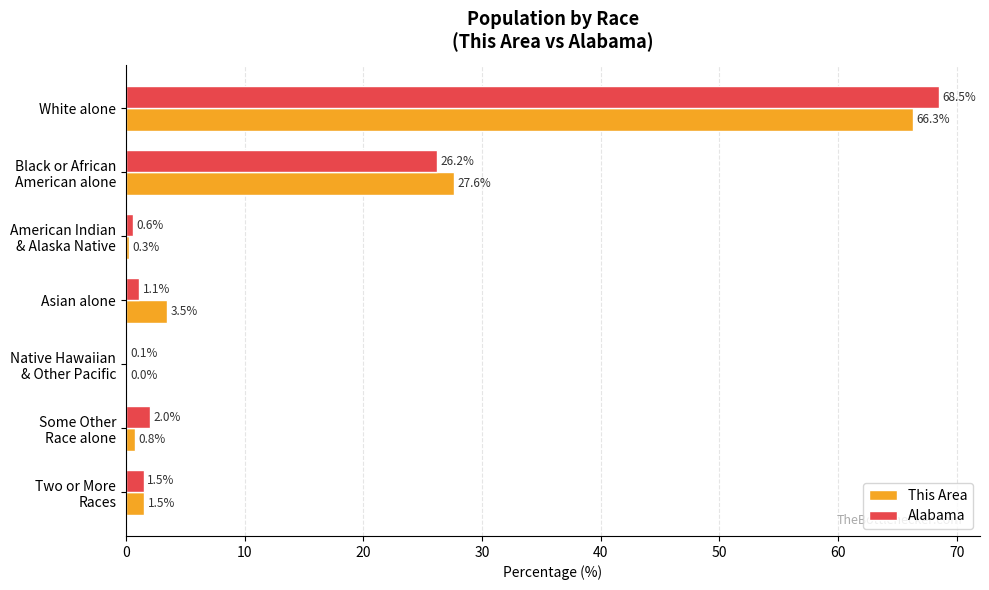

What is the sum of all Alabama values?

100.0